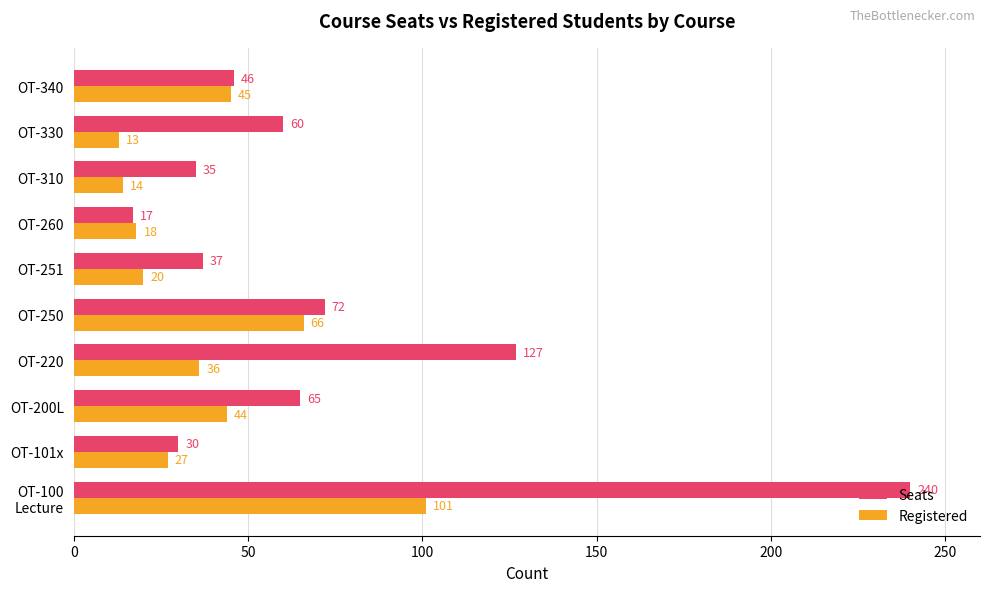

Between OT-250 and OT-251, which series saw the biggest shift?

Registered